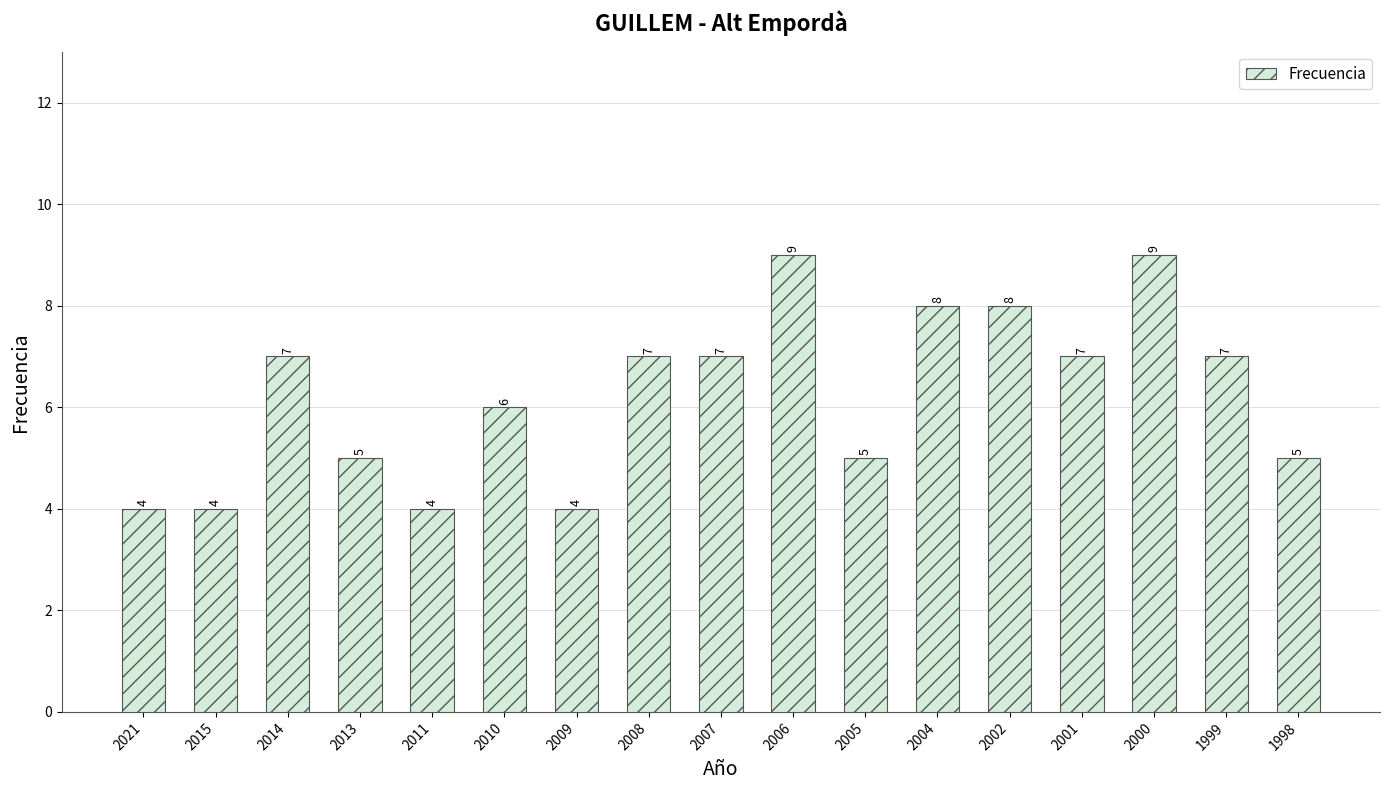

Reading right to left, extract all data points from this chart.

5	7	9	7	8	8	5	9	7	7	4	6	4	5	7	4	4